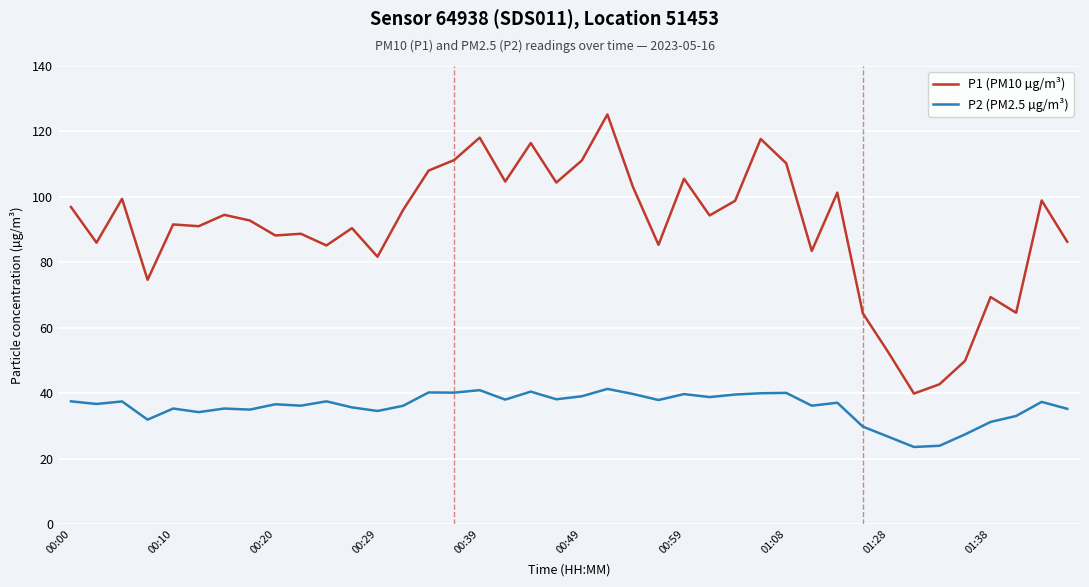

What is the maximum value shown in the chart?

125.2